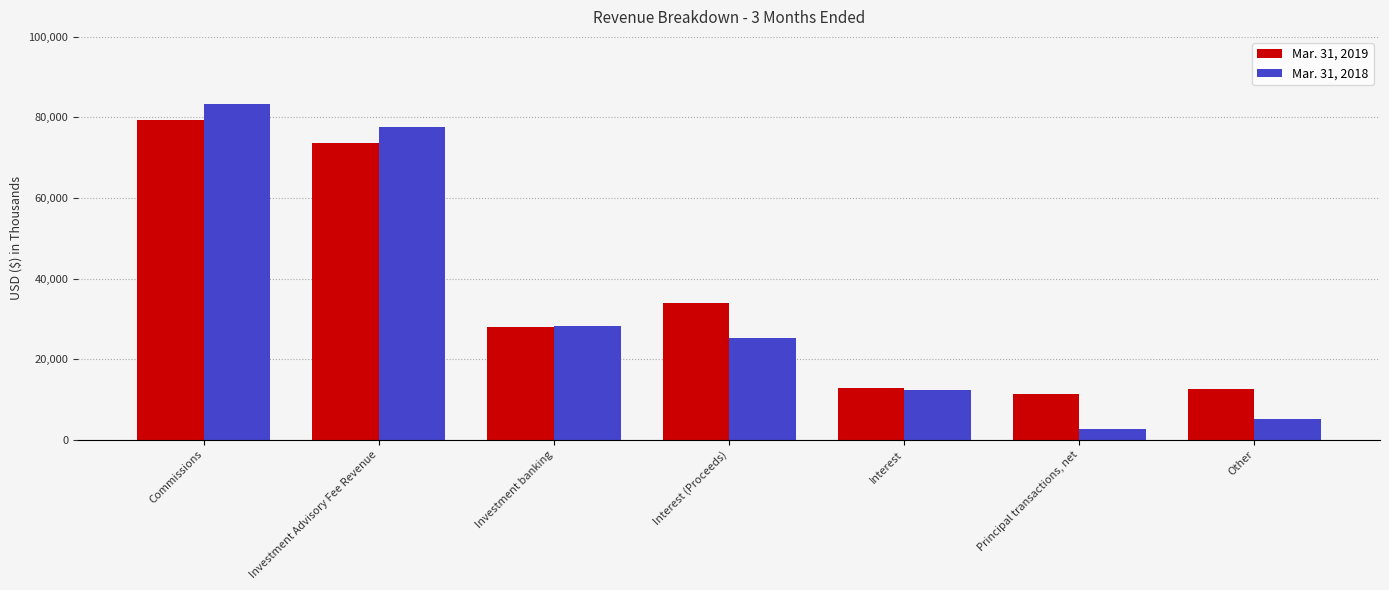

What is the total value across all series at Investment Advisory Fee Revenue?

151195